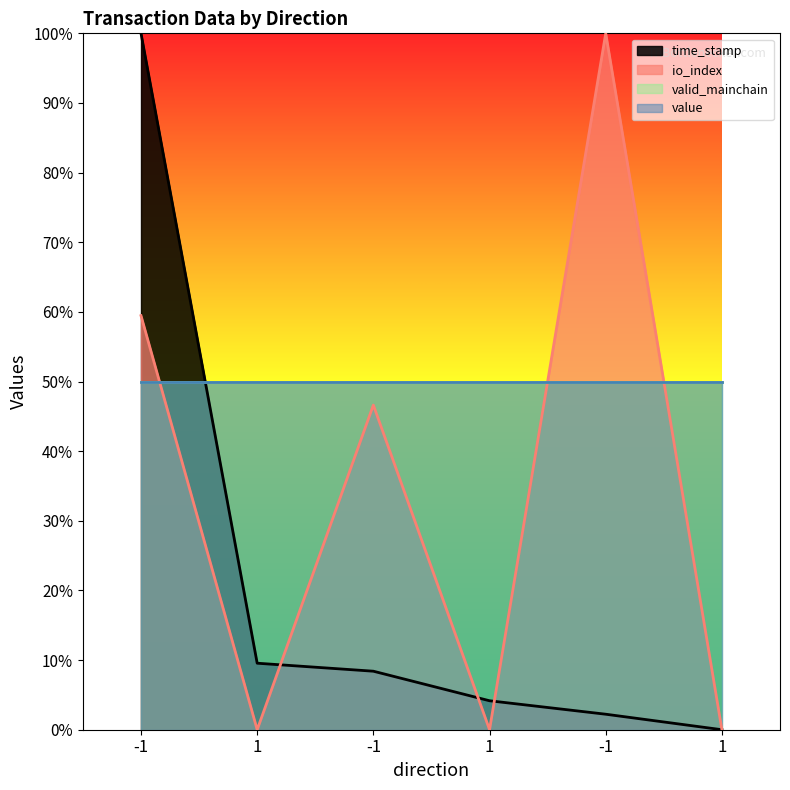

At which category does the chart reach its peak across all series?

-1